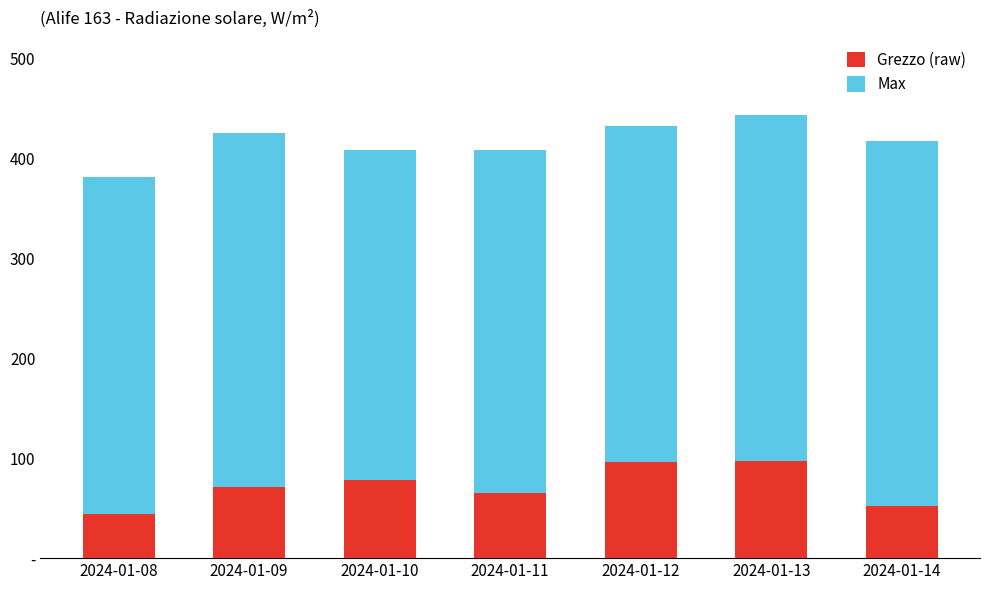

What are all the series names shown in the legend?

Grezzo (raw), Max